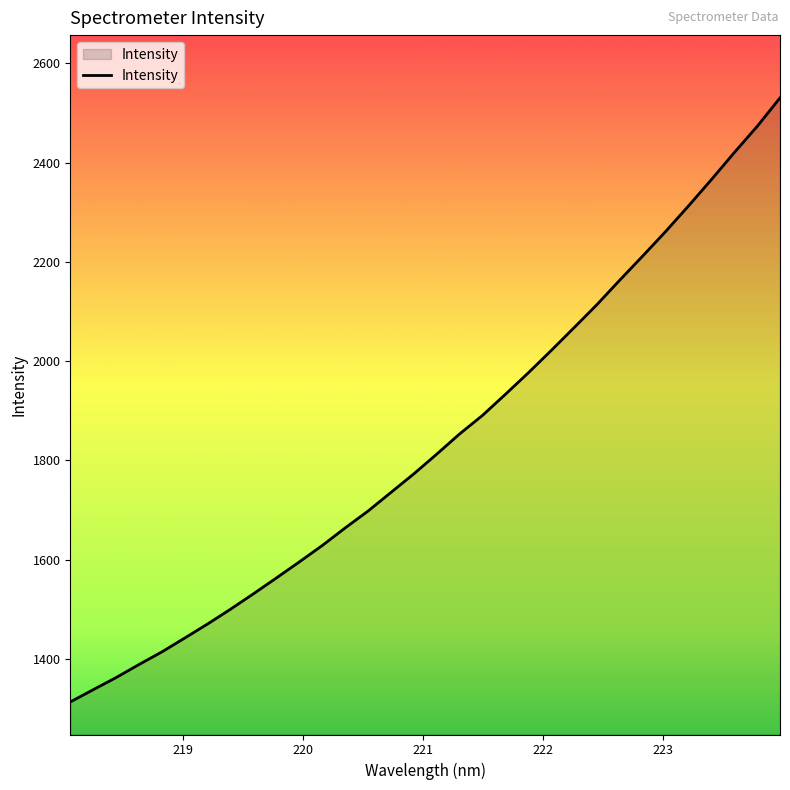

What is the smallest value displayed?

1313.0